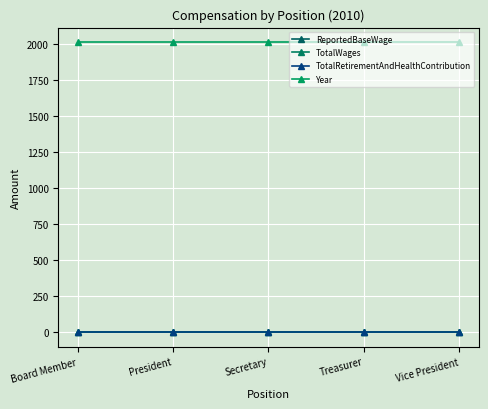

Is this an area chart (filled region under the line)?

No